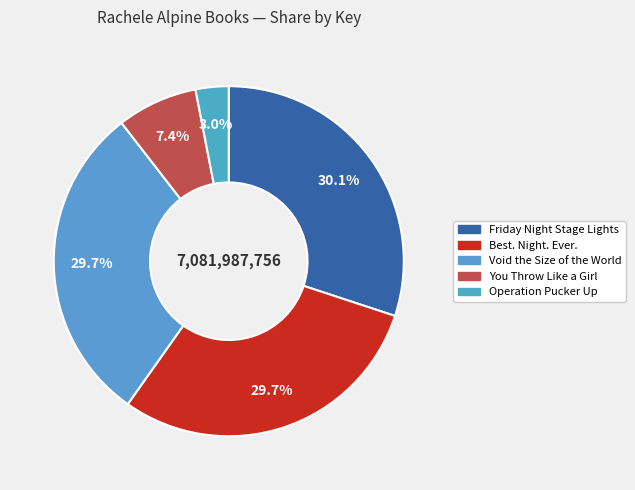

What is the ratio of the value at Void the Size of the World to the value at Operation Pucker Up?

9.7